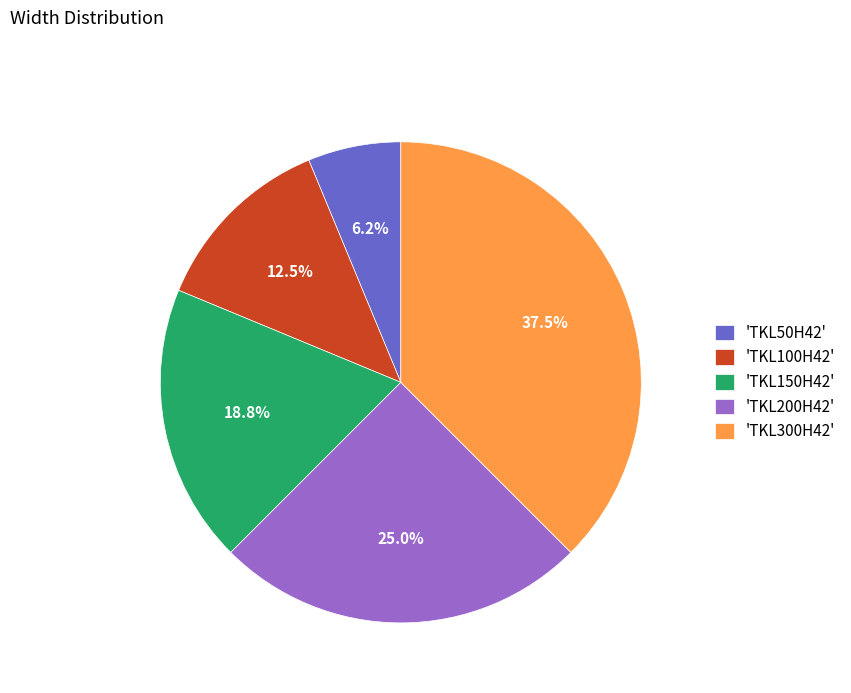

Count the number of slices in the pie.

5